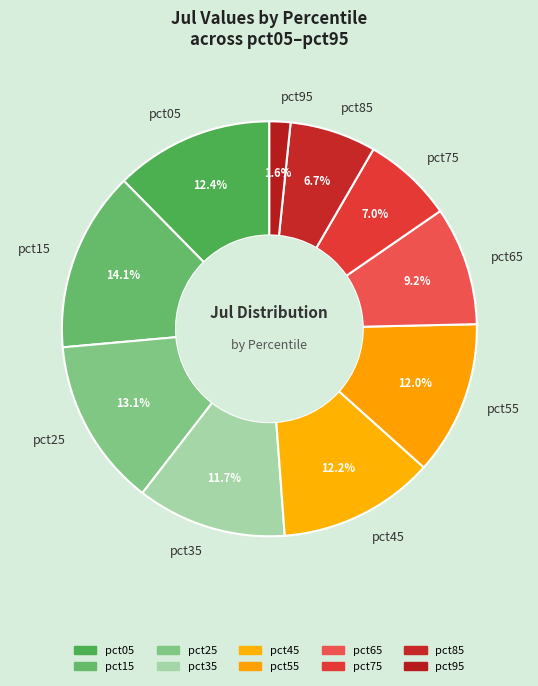

How much of the chart is everything except pct05?

87.6%